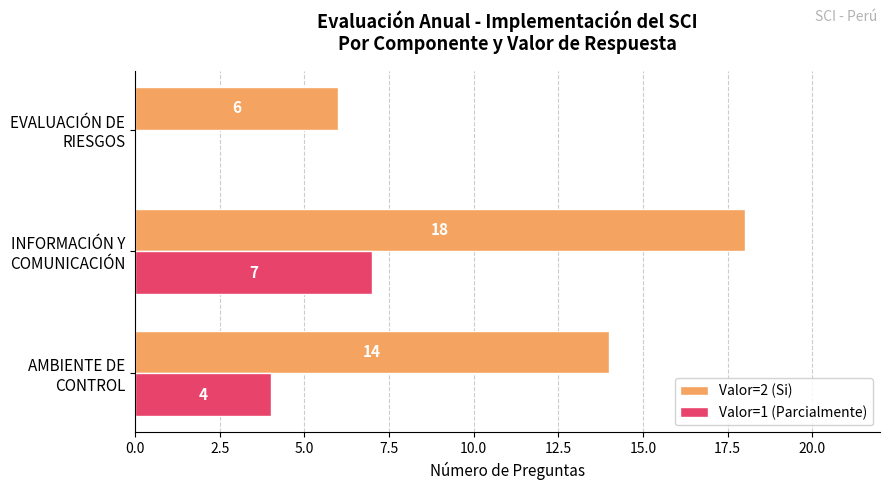

Which series has the largest total across all categories?

Valor=2 (Si)